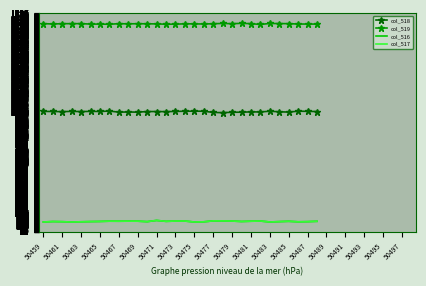

Which series has the largest total across all categories?

col_519